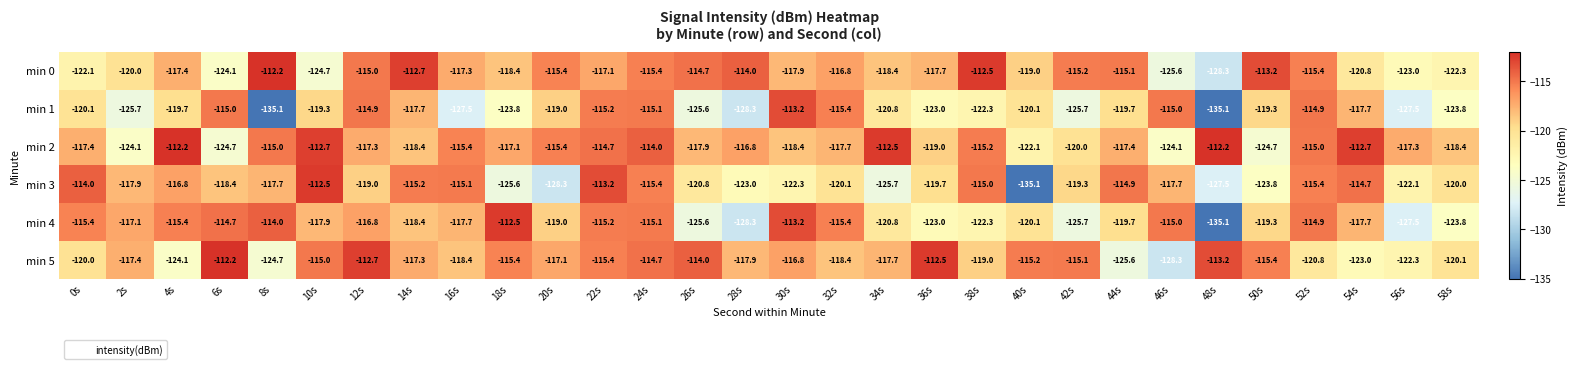

At which label does min 4 reach its peak?

18s